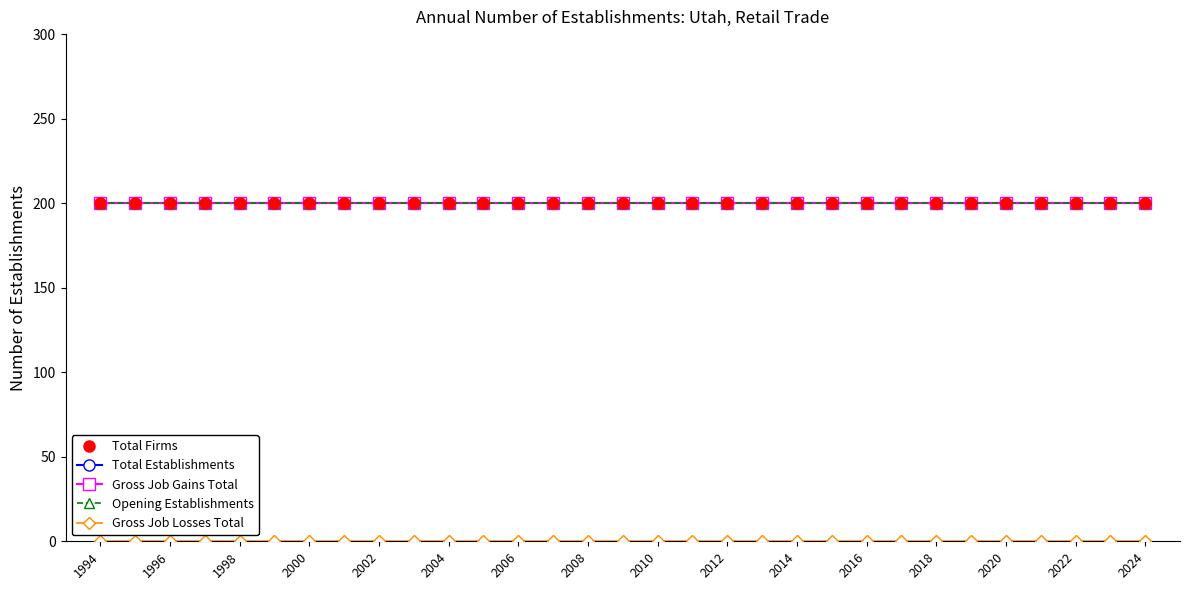

What is the value of the Total Firms point at the 5th from the left?

200